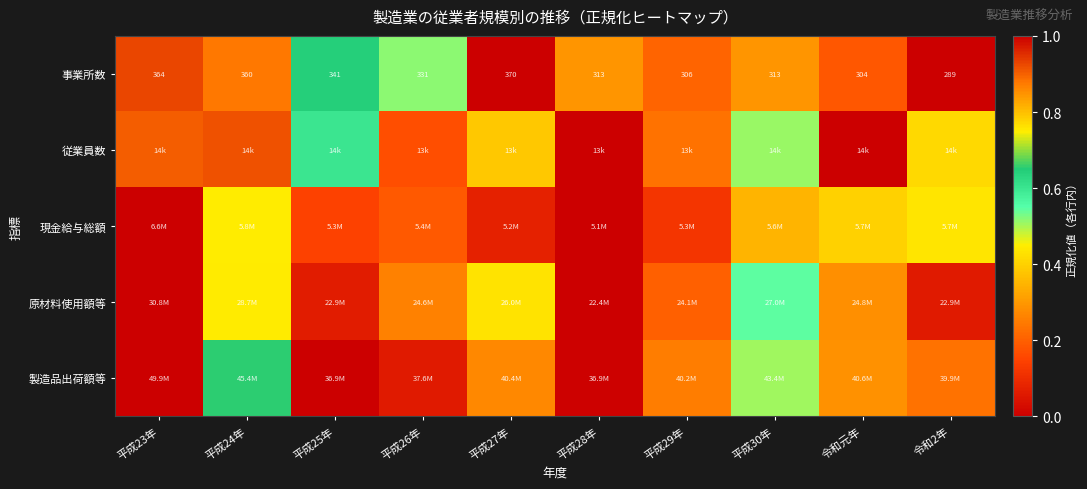

True or false: 現金給与総額 has a value of 1.0 at 平成23年.

True